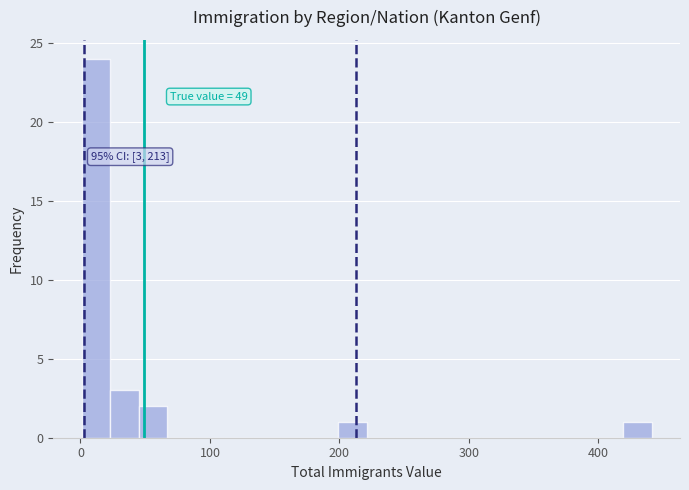

Read against the x-axis, roughly where is the centre of the tallest bar?

10